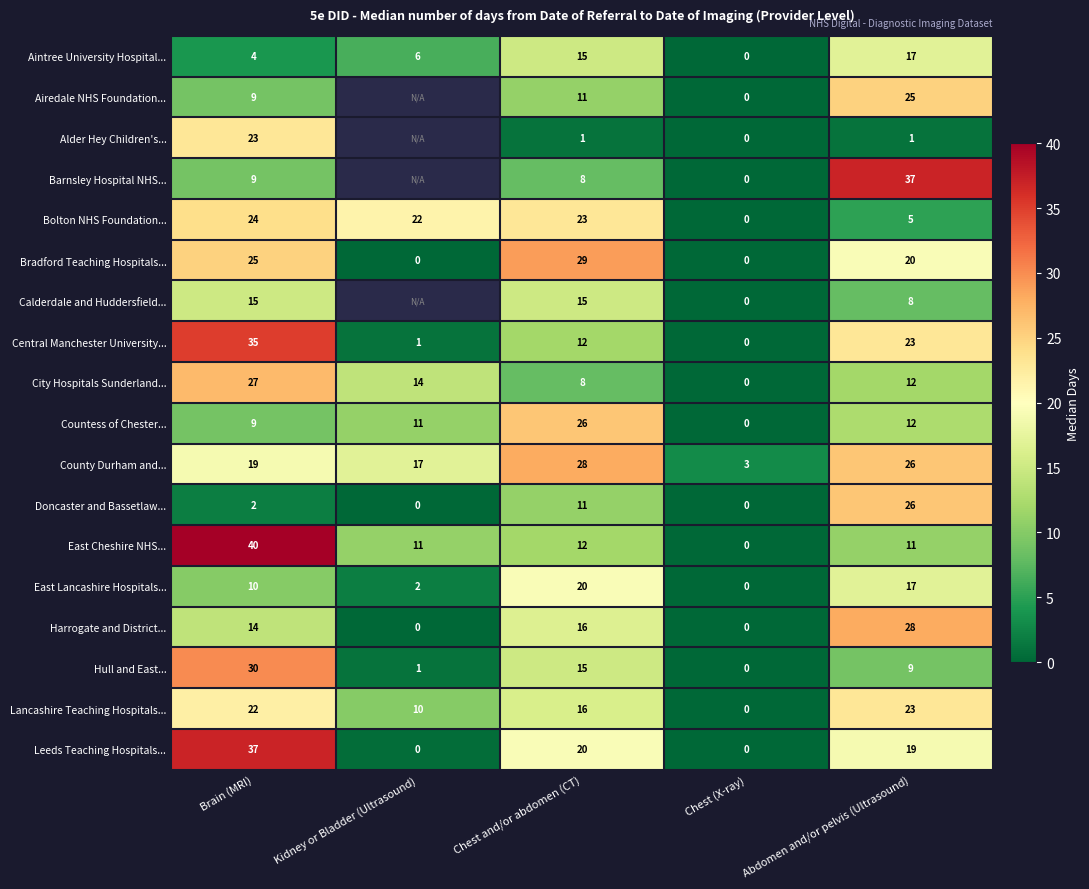

The value of County Durham and... at Kidney or Bladder (Ultrasound) is 17. True or false?

True